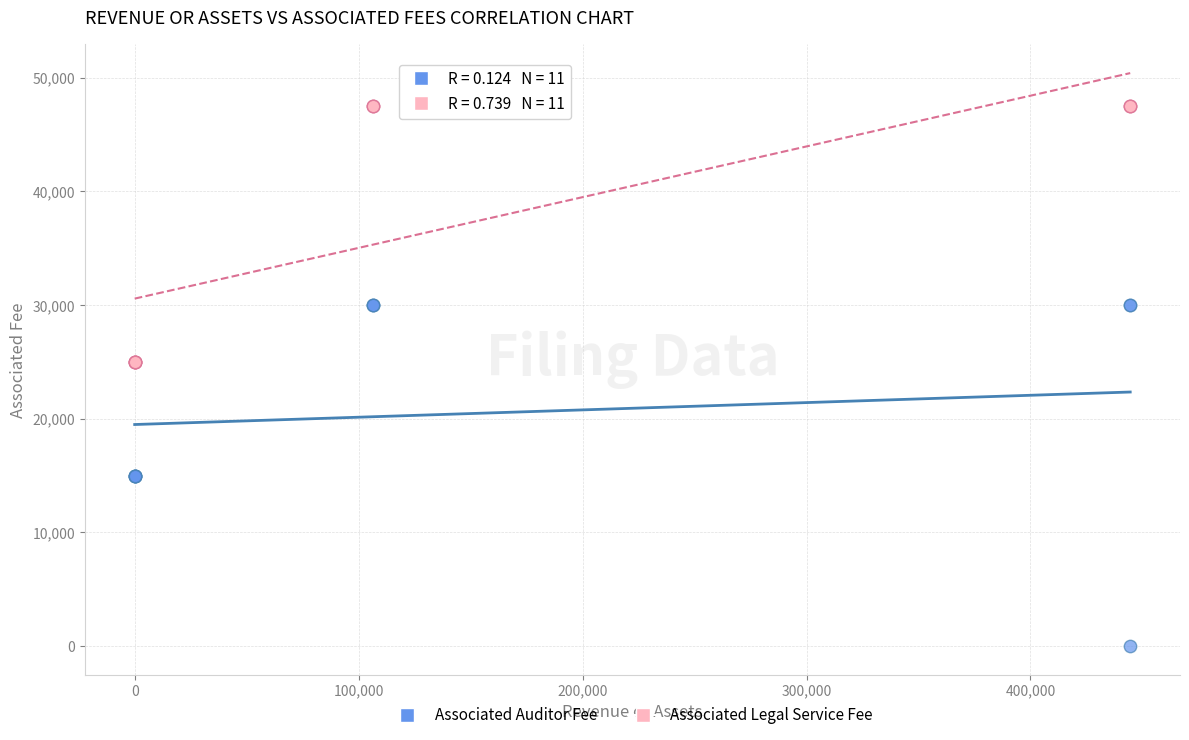

Which series has the largest Y range (max minus min)?

Associated Auditor Fee